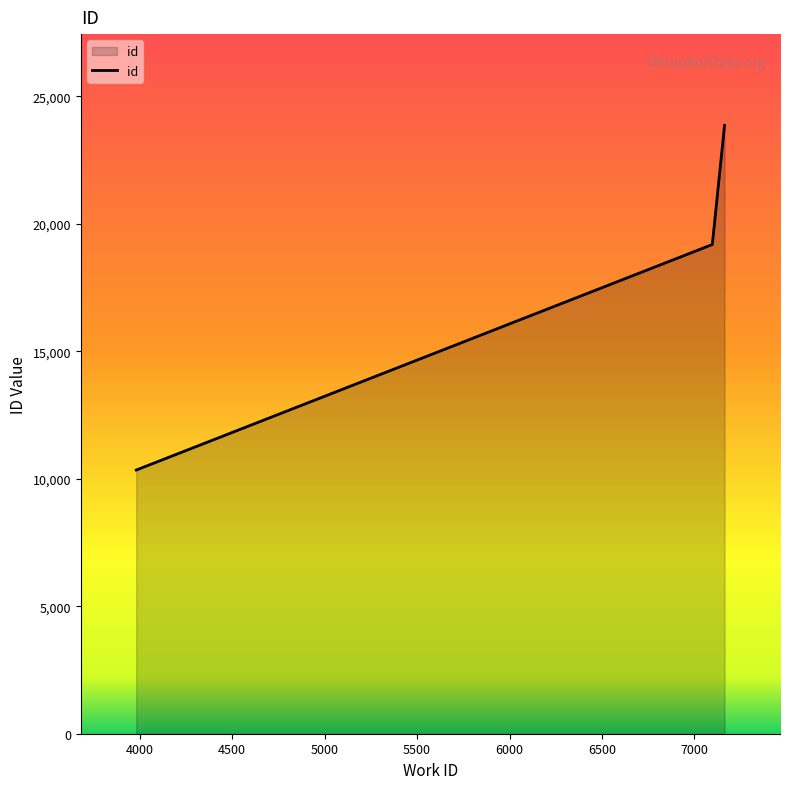

What value does the data have at 7097?

19197